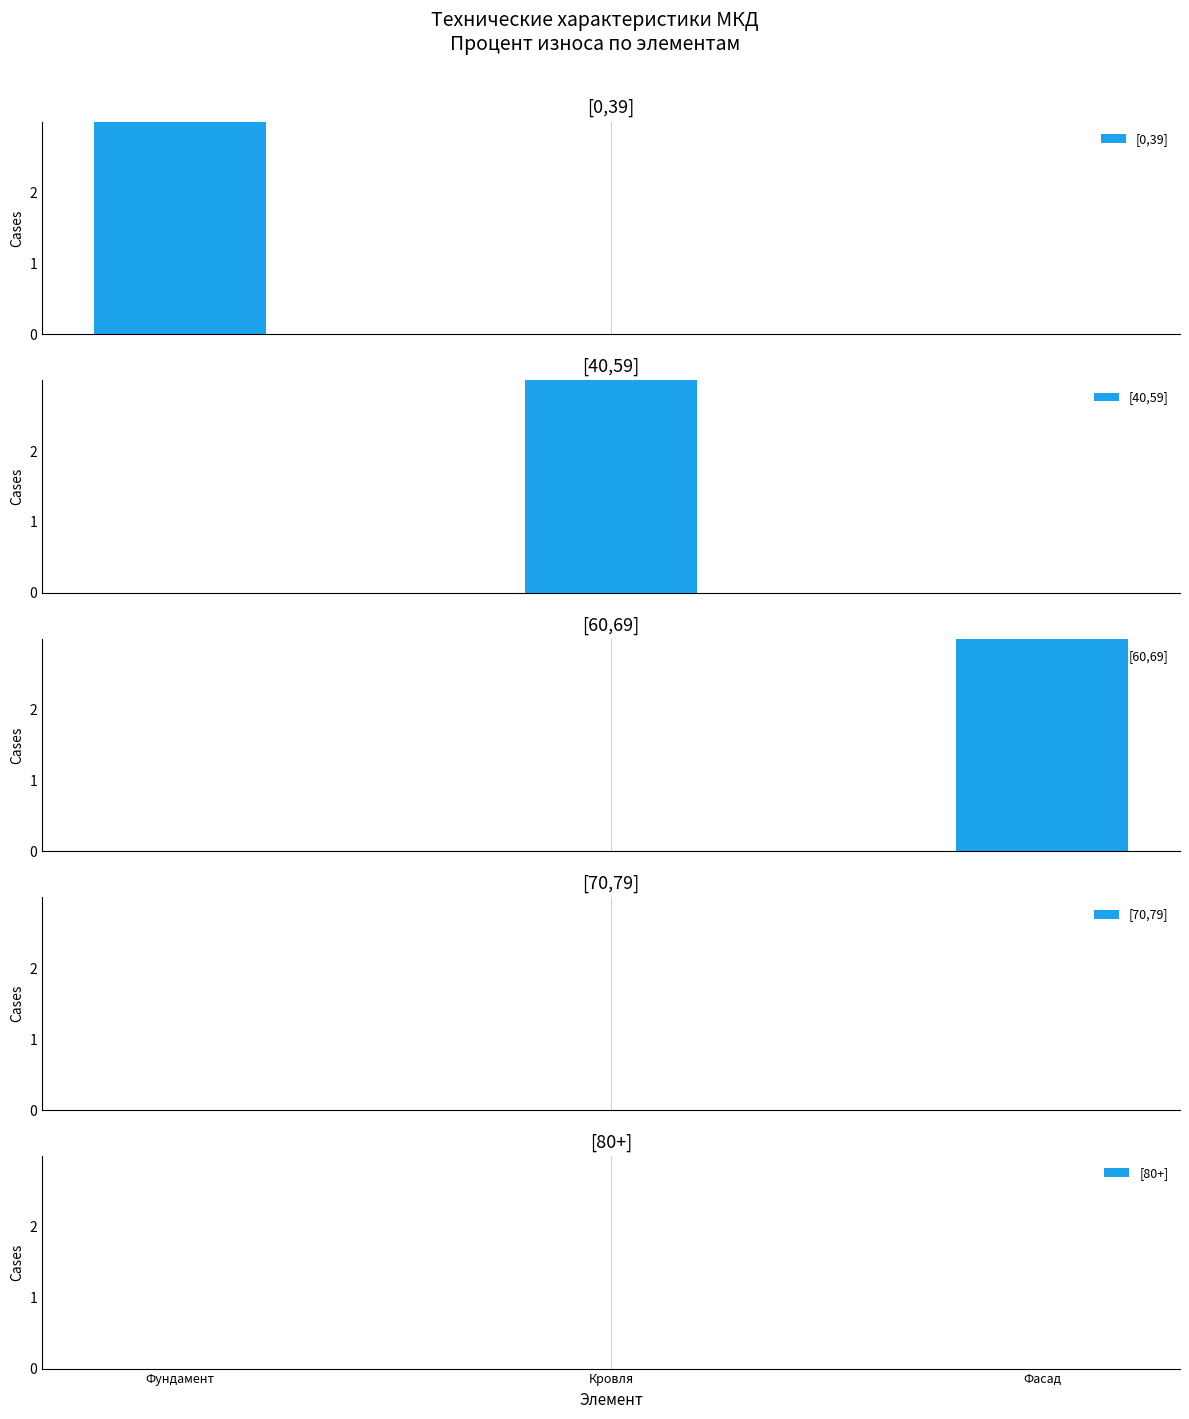

Which series has the largest total across all categories?

[0,39]